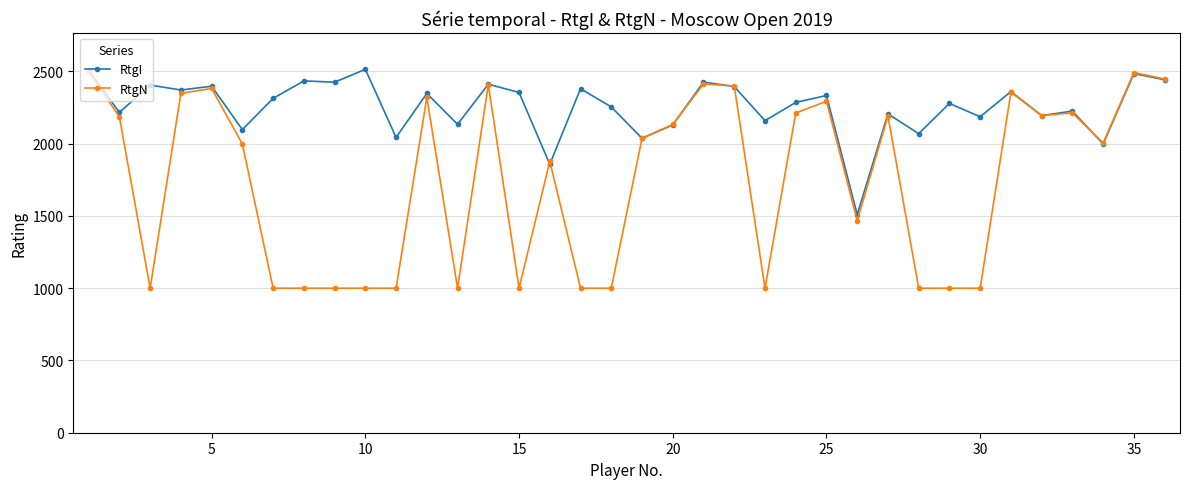

Rank the series by their average value, from lowest to highest.

RtgN, RtgI